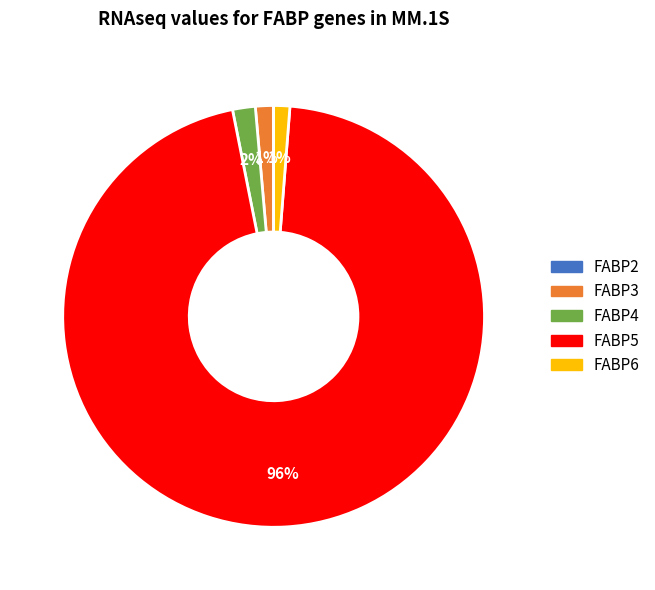

To the nearest percent, what is the average slice percentage?

20%